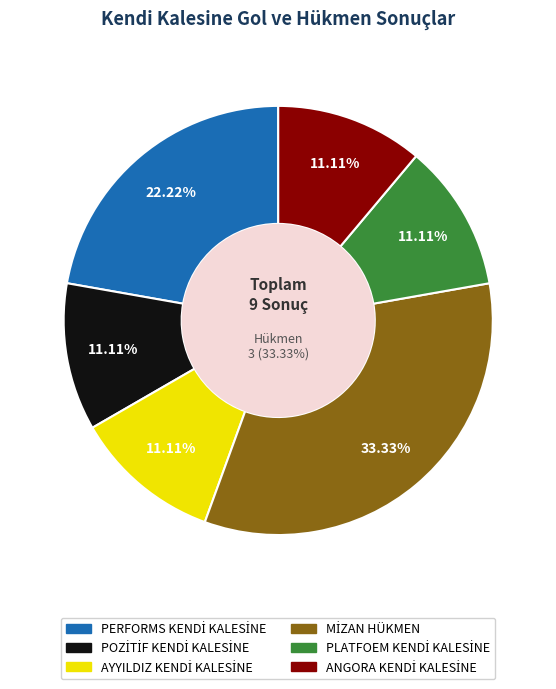

Does any single category account for the majority?

No